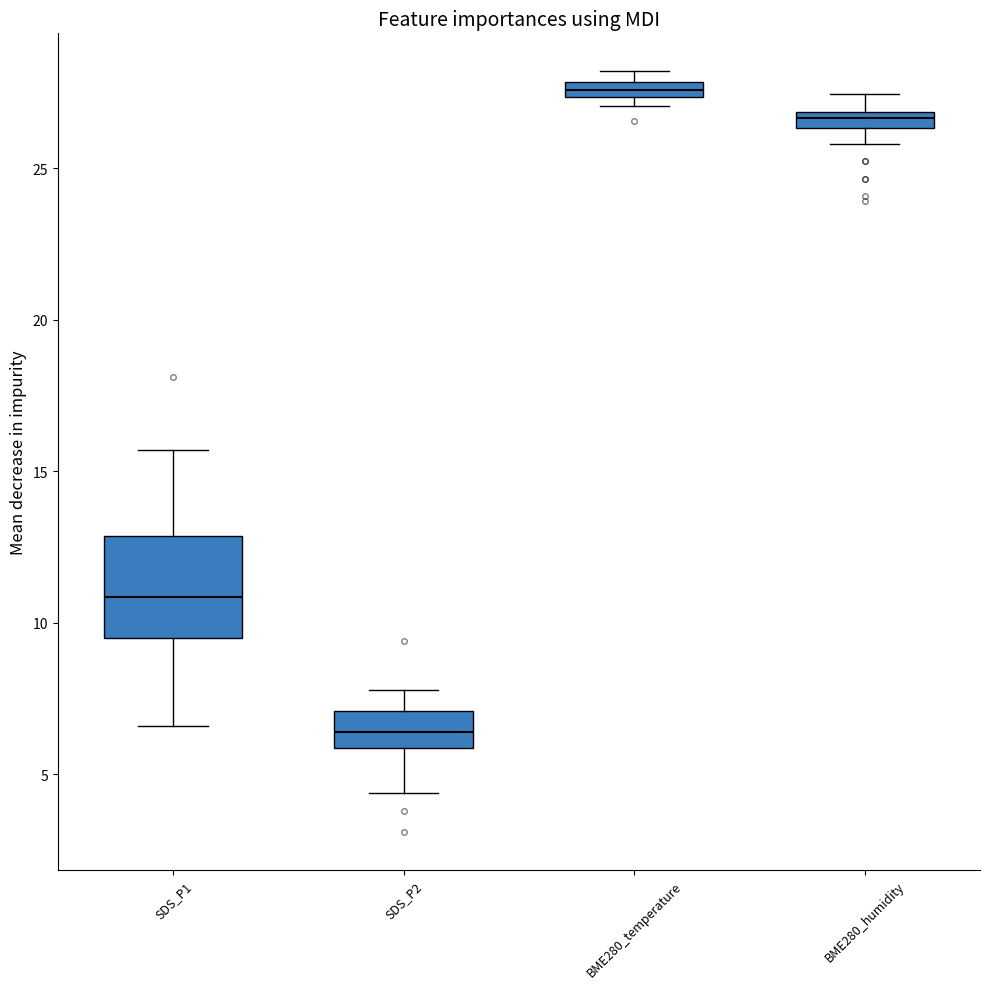

Where is the upper edge of the box for SDS_P1 on the y-axis? The values are not printed on the chart, so give them approximately, as read against the axis.

13.0